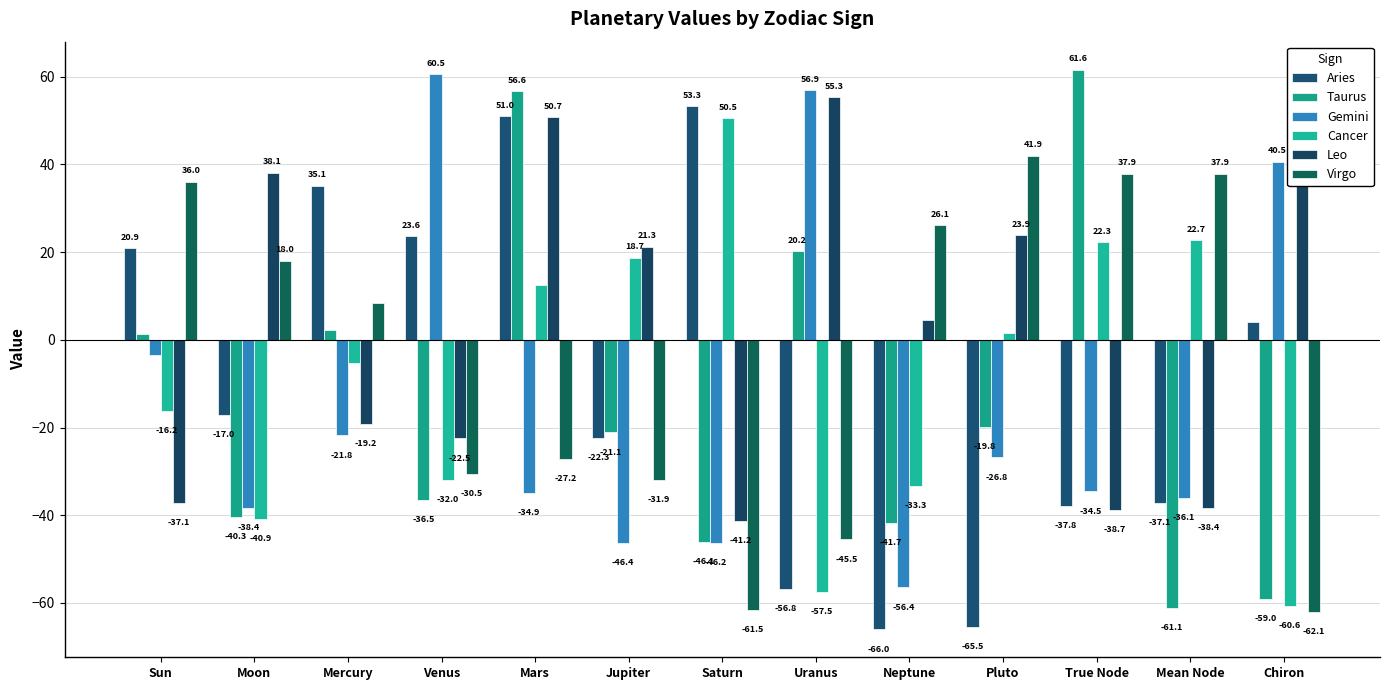

How many values in Cancer are above zero?

6